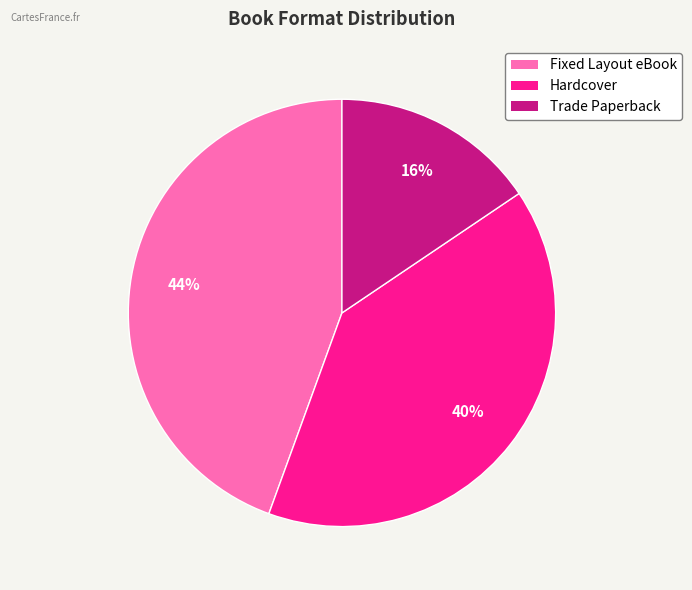

Between Hardcover and Trade Paperback, which is larger?

Hardcover